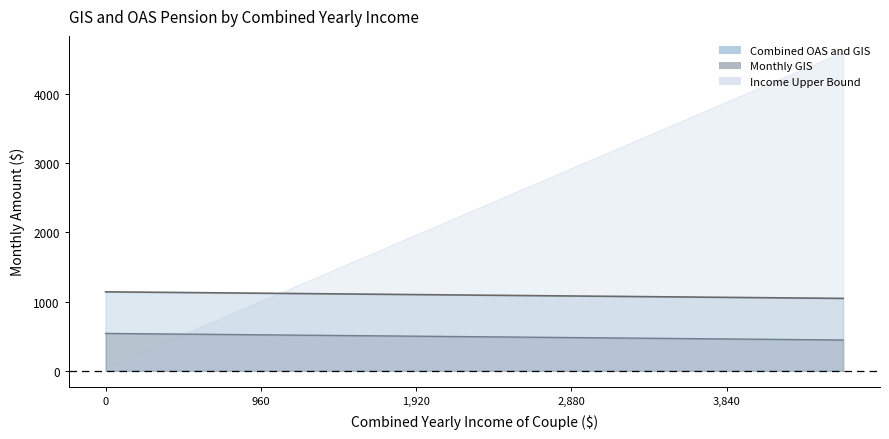

Which series has the largest total across all categories?

Income Upper Bound